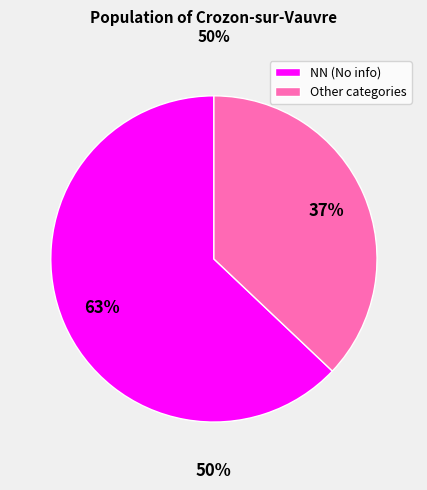

Is it true that 00 is 15% of the pie?

False